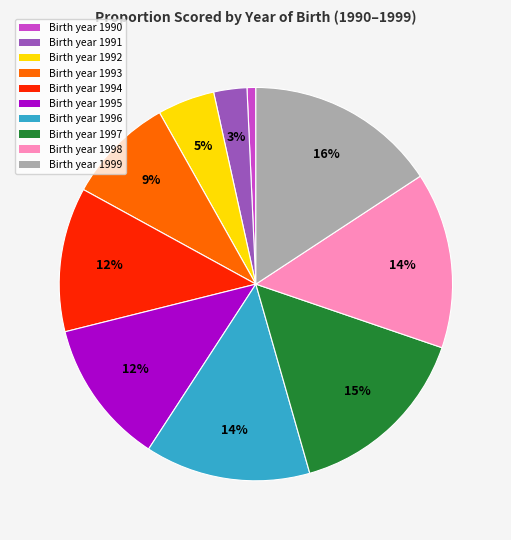

To the nearest percent, what portion does Birth year 1996 represent?

14%